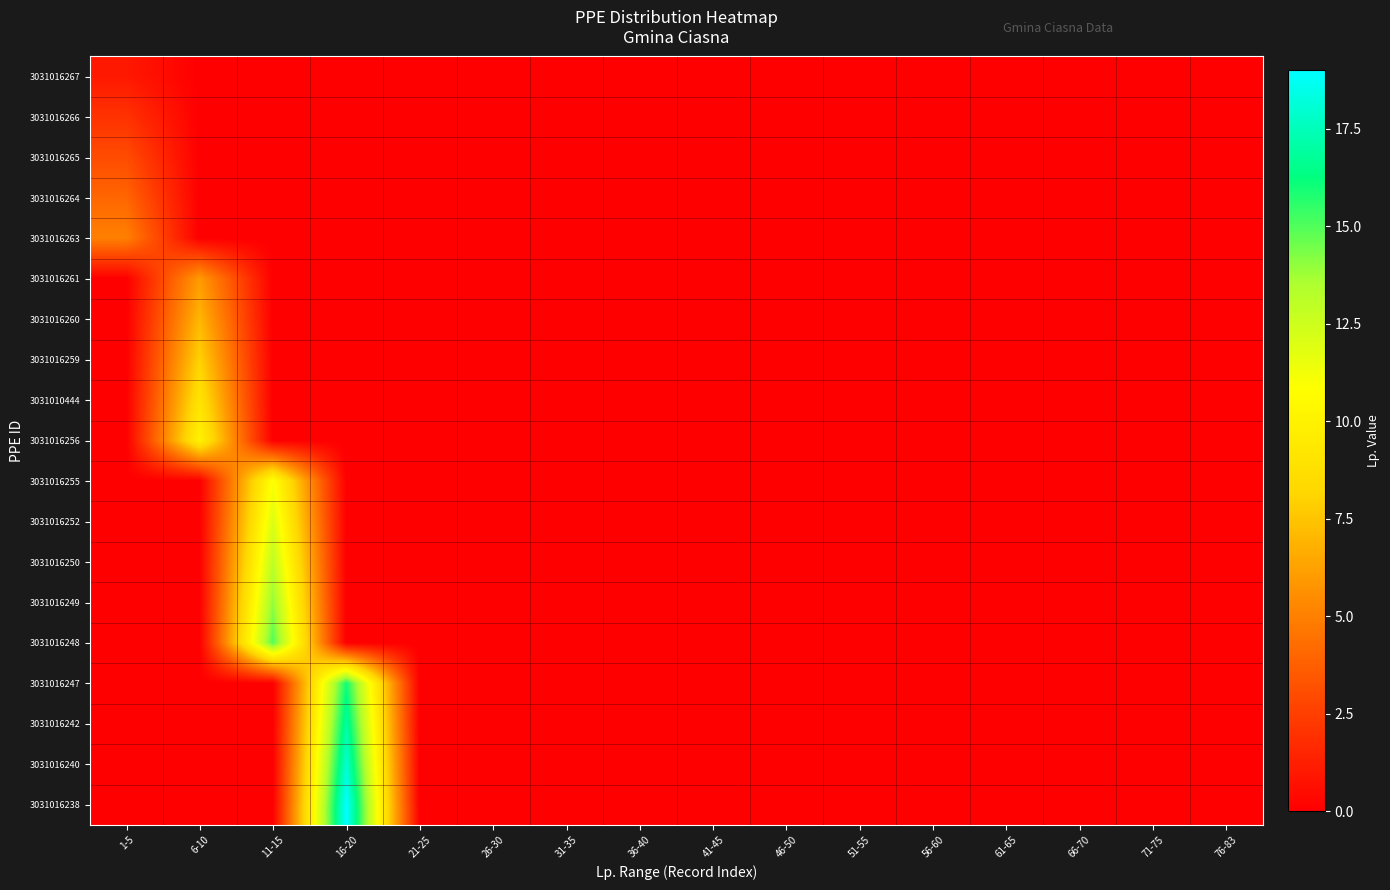

Rank the series by their maximum value, from highest to lowest.

3031016238, 3031016240, 3031016242, 3031016247, 3031016248, 3031016249, 3031016250, 3031016252, 3031016255, 3031016256, 3031010444, 3031016259, 3031016260, 3031016261, 3031016263, 3031016264, 3031016265, 3031016266, 3031016267